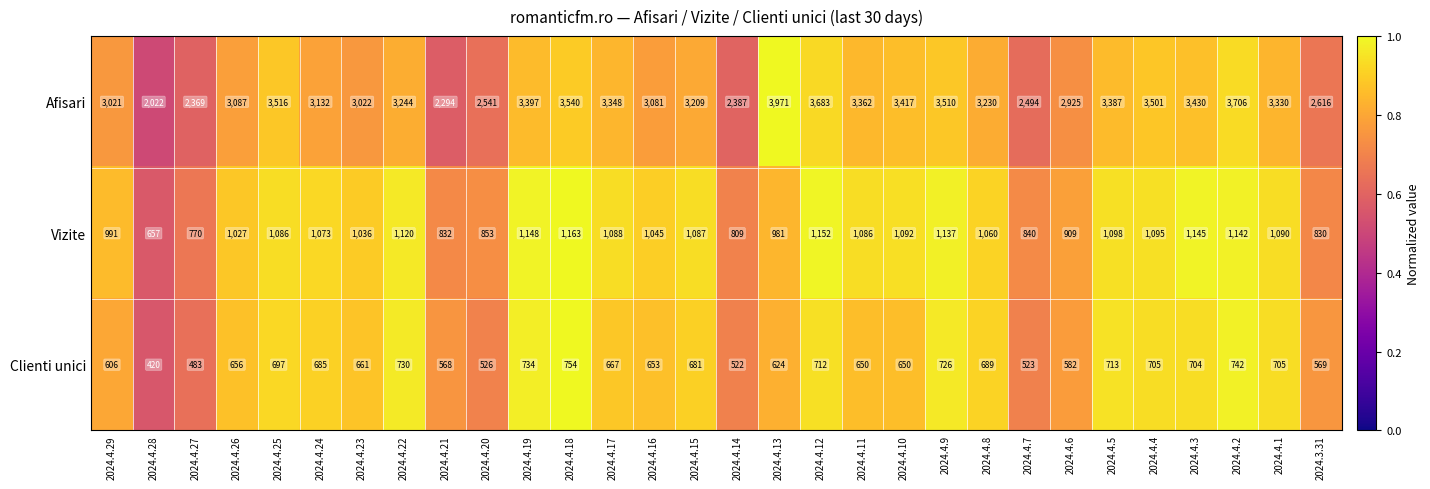

The value of Afisari at 2024.4.13 is 1080. True or false?

False